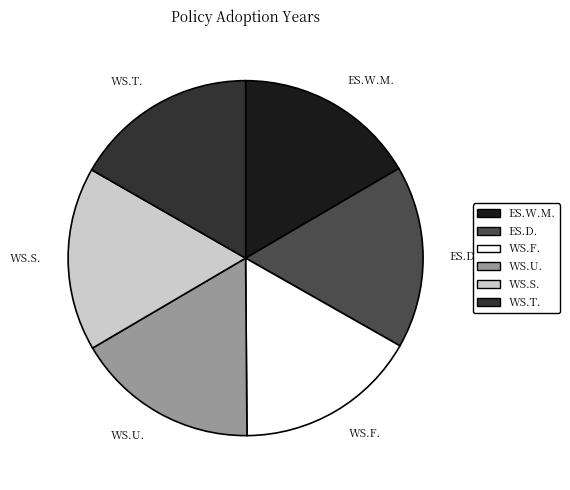

Combined, do WS.F. and WS.S. account for over 50%?

No